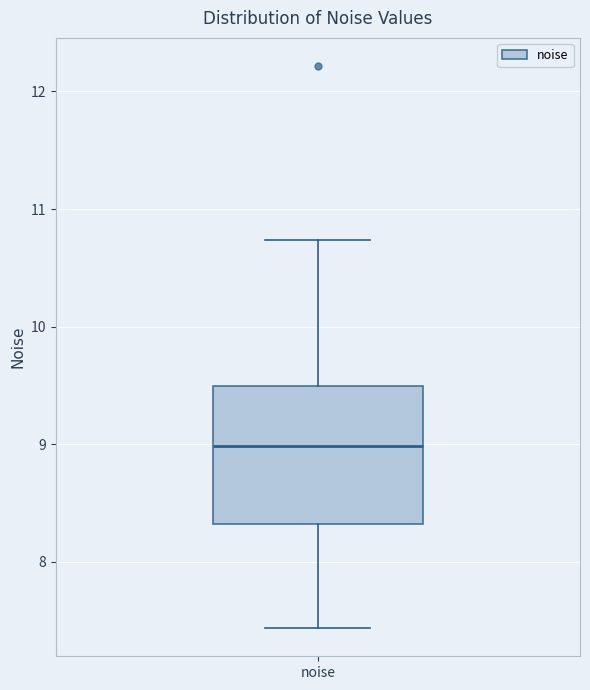

Where does the median line of the box for noise sit on the y-axis? The values are not printed on the chart, so give them approximately, as read against the axis.

9.0